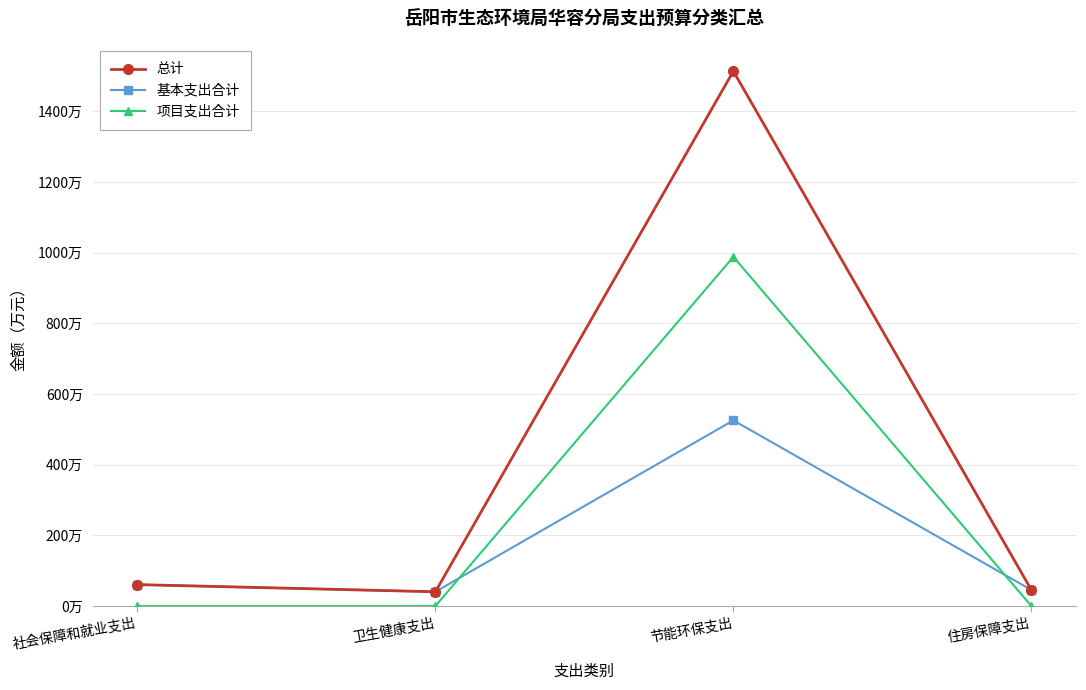

At which label is 总计 closest to 776?

社会保障和就业支出